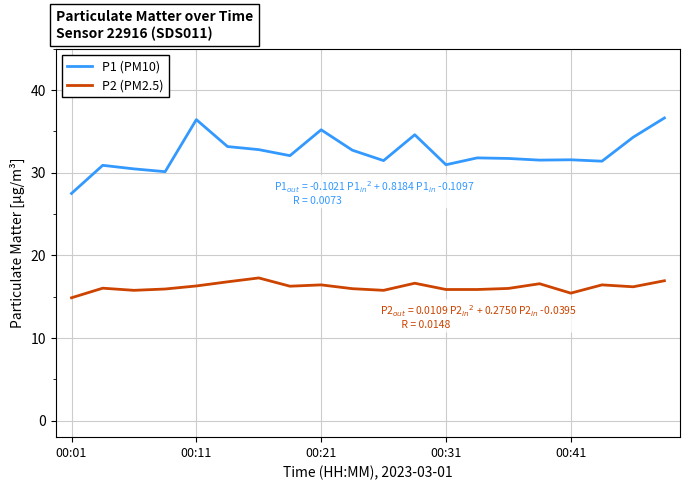

Which series has the widest spread of values?

P1 (PM10)